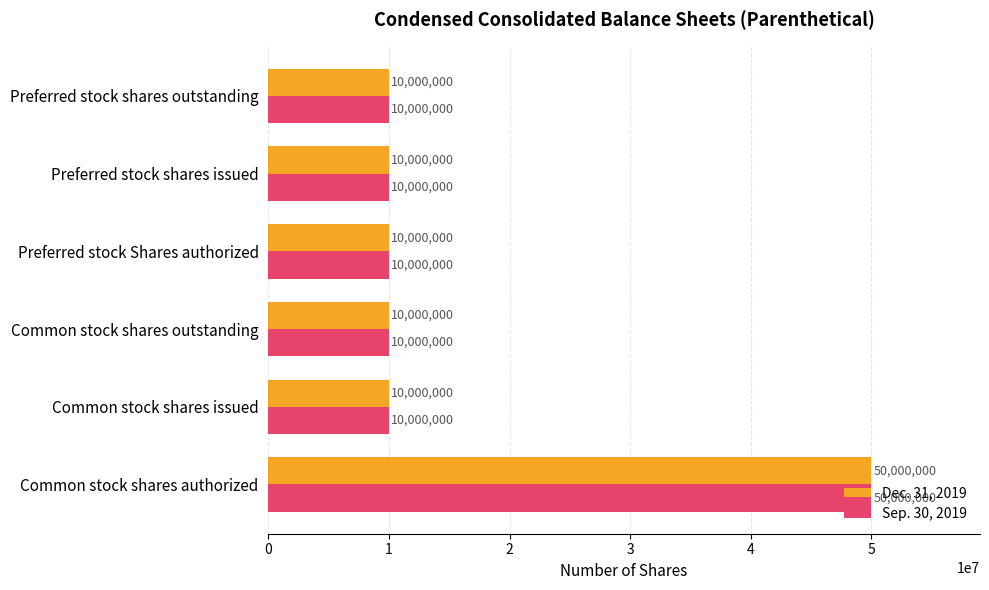

At which category is the sum across all series the highest?

Common stock shares authorized